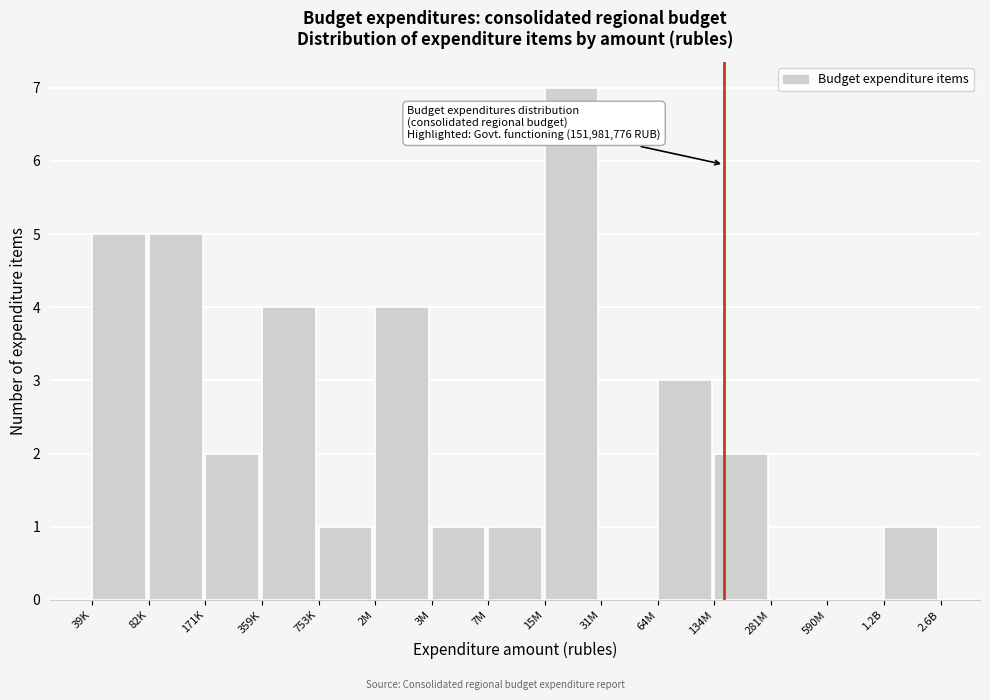

Reading left to right, transcribe all the data shown in this chart.

39K=5	82K=5	171K=2	359K=4	753K=1	2M=4	3M=1	7M=1	15M=7	31M=0	64M=3	134M=2	281M=0	590M=0	1.2B=1